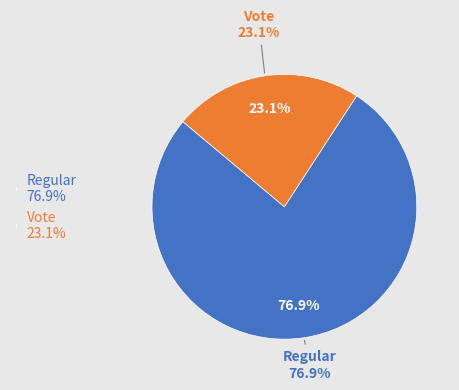

Which category has the biggest portion of the pie?

Regular